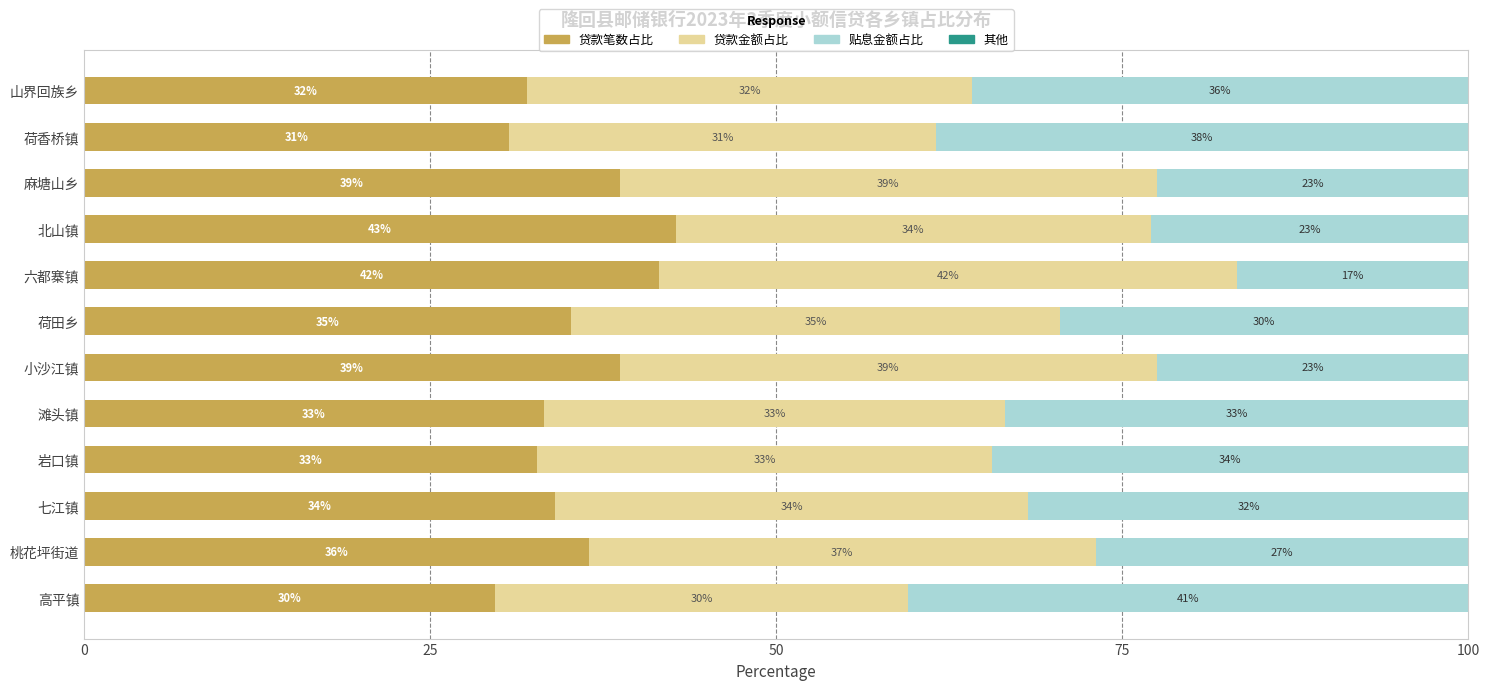

Which category has the highest value in the 贷款笔数占比 series?

北山镇